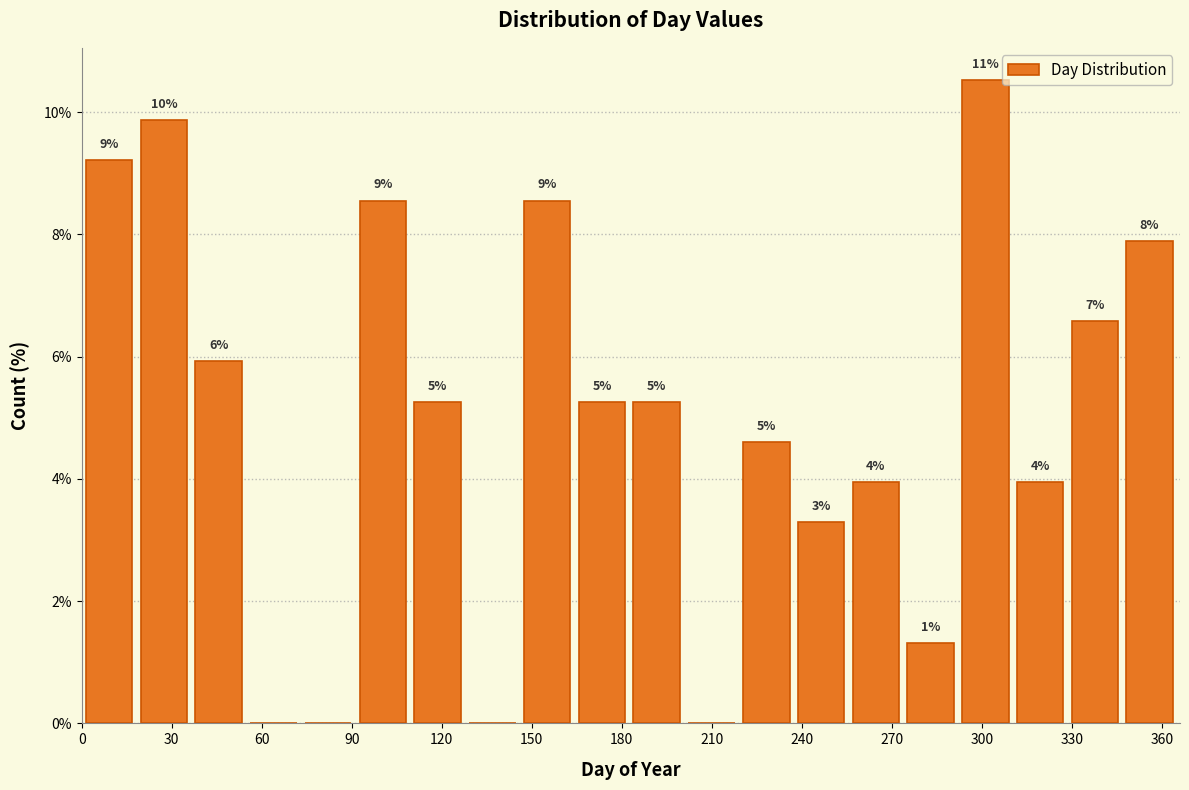

Read against the x-axis, roughly where is the centre of the tallest bar?

300